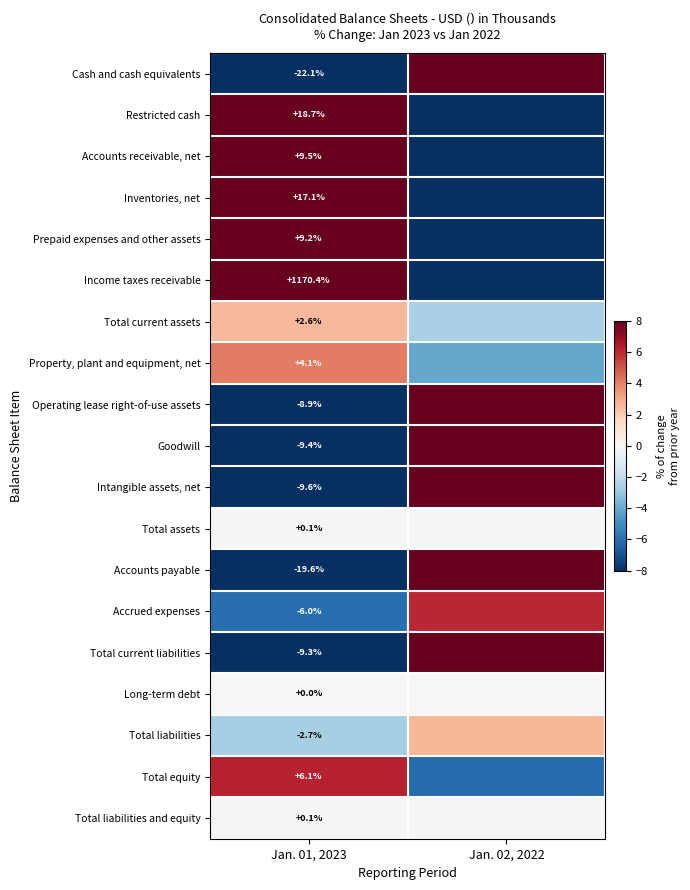

Between Jan. 01, 2023 and Jan. 02, 2022, which series saw the biggest shift?

Income taxes receivable